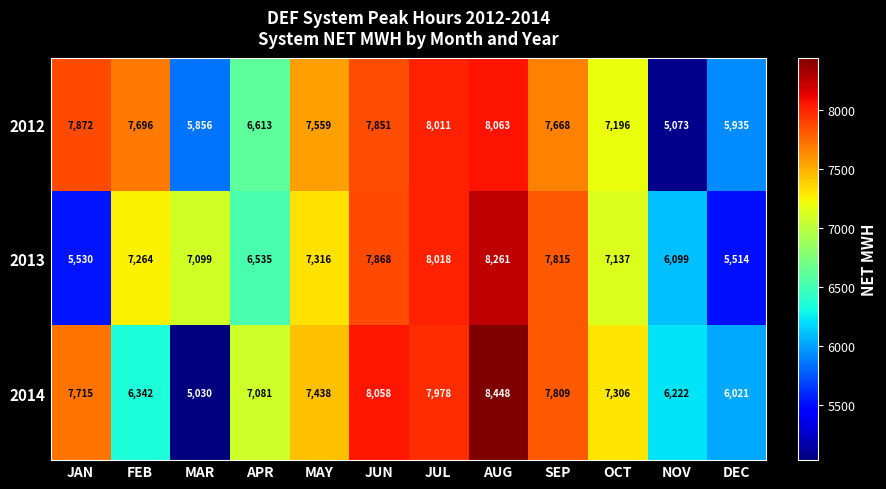

The 2013 series shows 2088 at MAR. True or false?

False